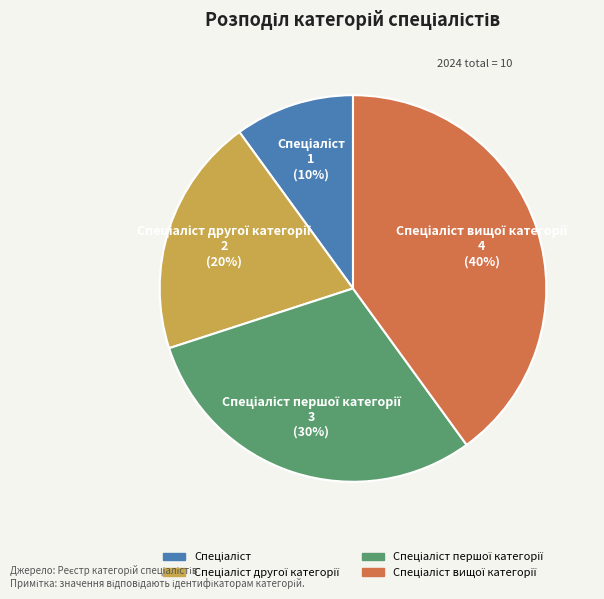

To the nearest percent, what is the difference between the largest and smallest slice percentages?

30%